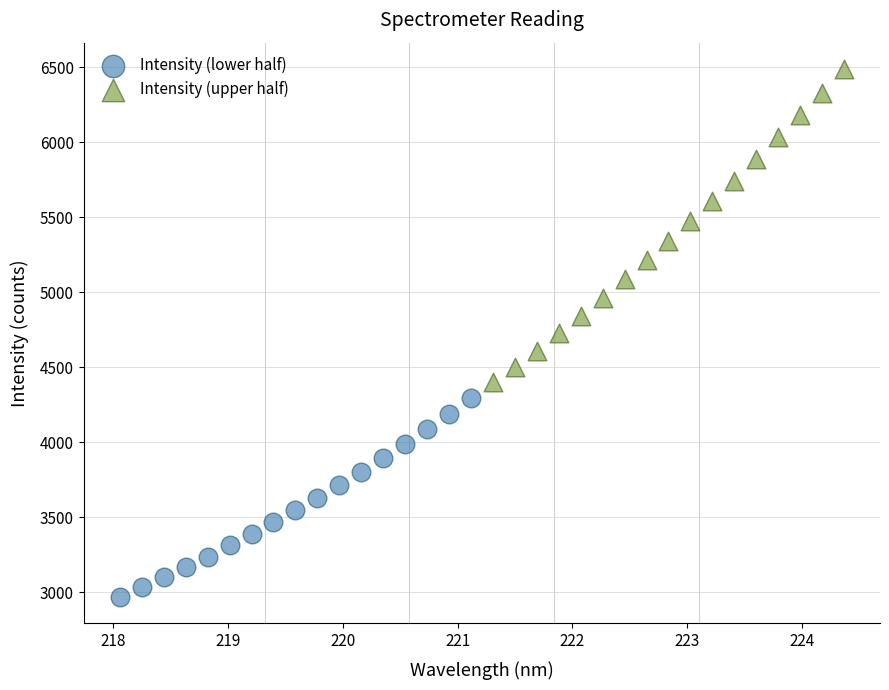

Which series contains the highest Y value?

Intensity (upper half)